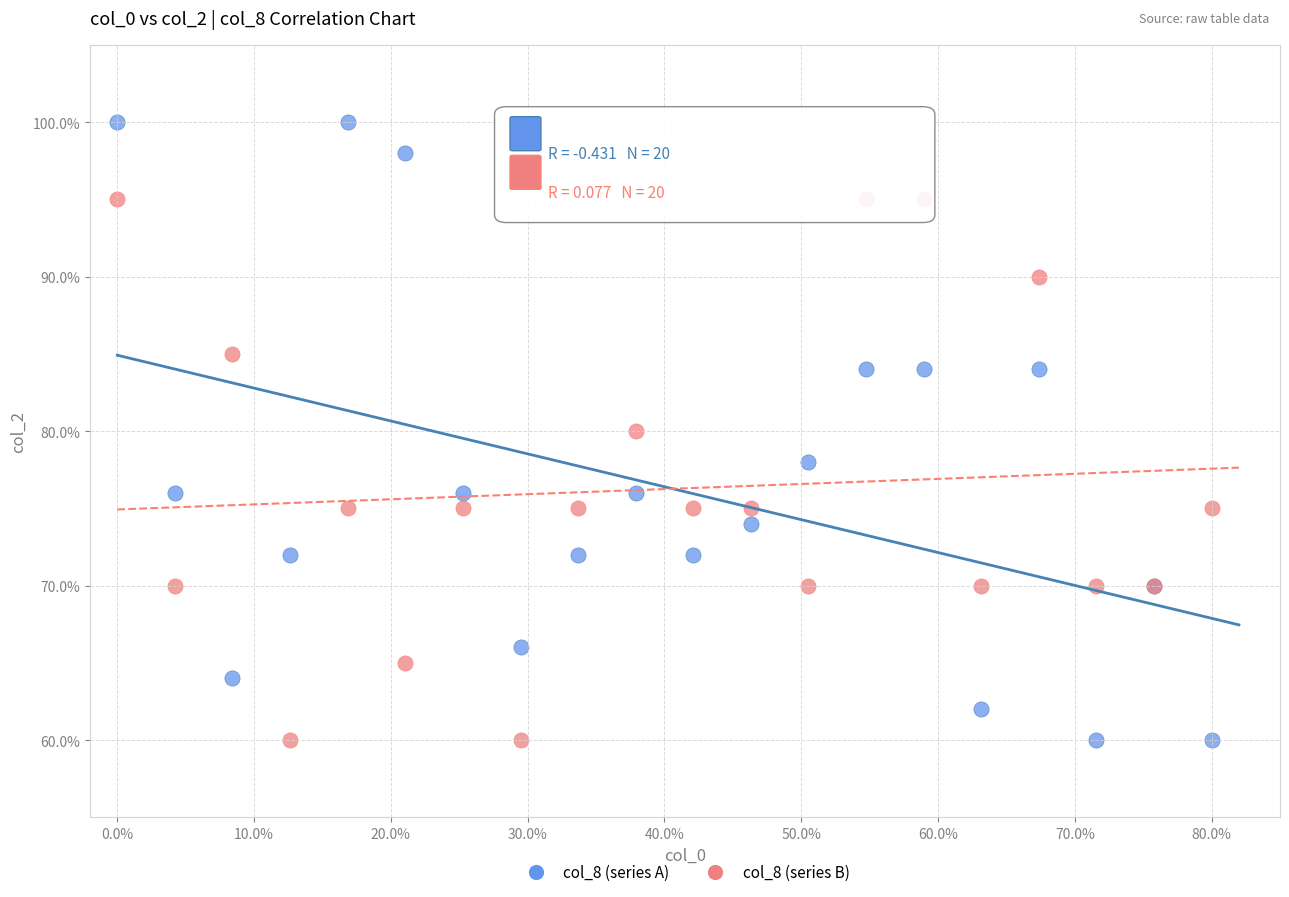

Which series has the largest Y range (max minus min)?

col_8 (series A)